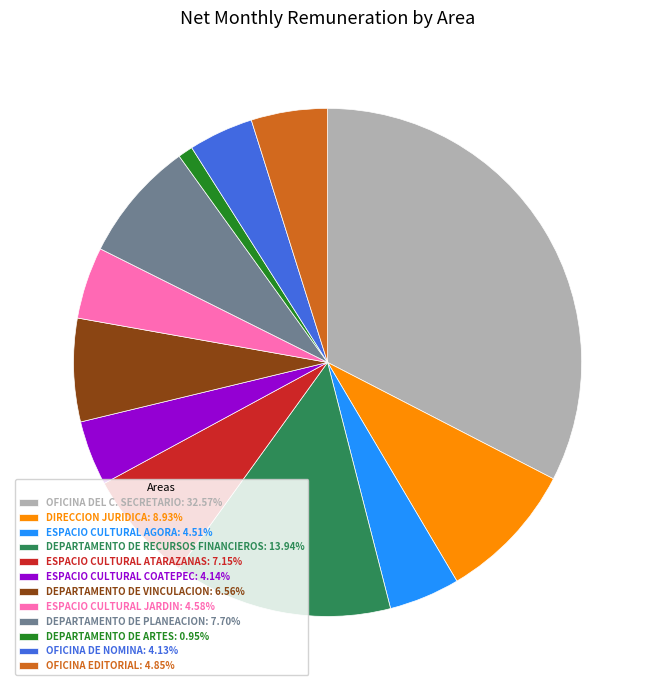

Is there a majority slice in this chart?

No